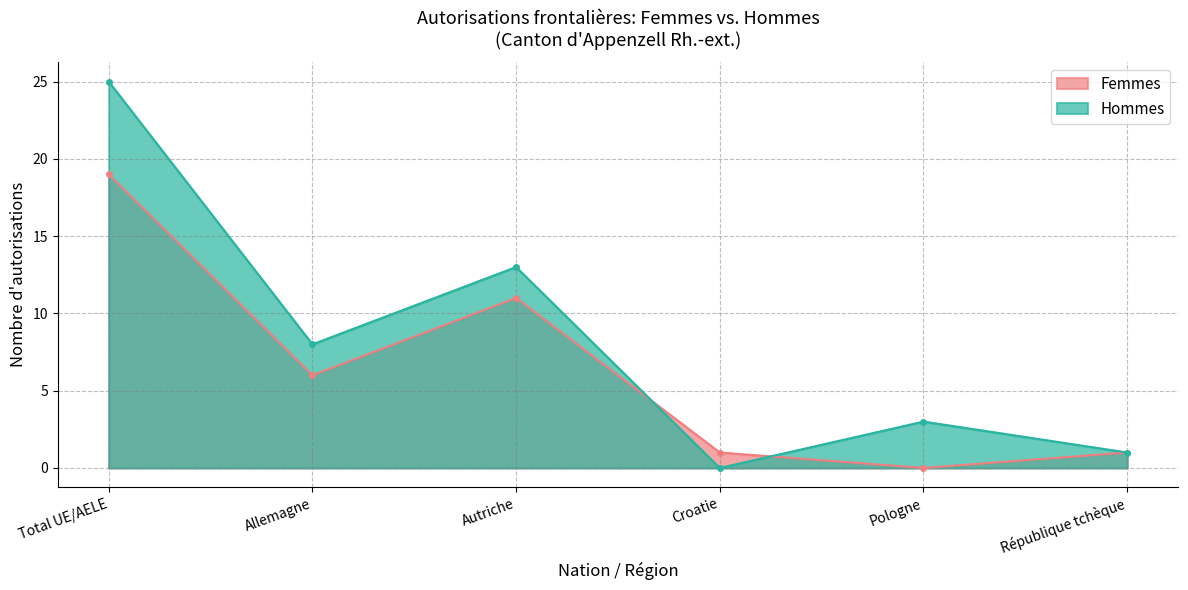

How many intersections are there between Hommes and Femmes?

2